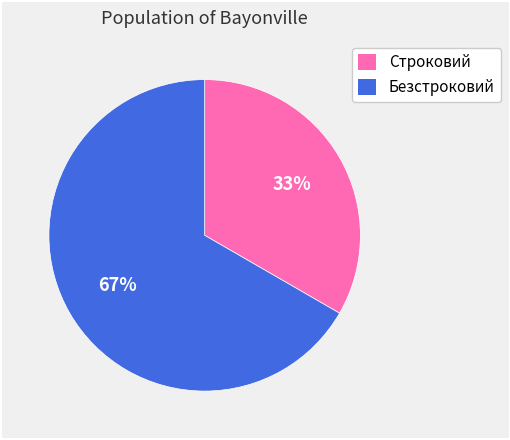

To the nearest percent, what is the average slice percentage?

50%